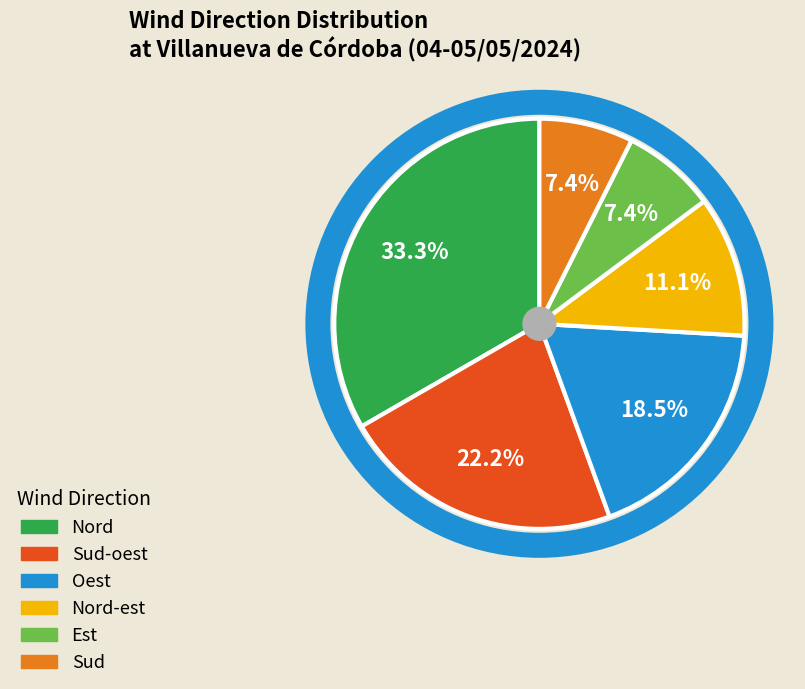

Is there a majority slice in this chart?

No